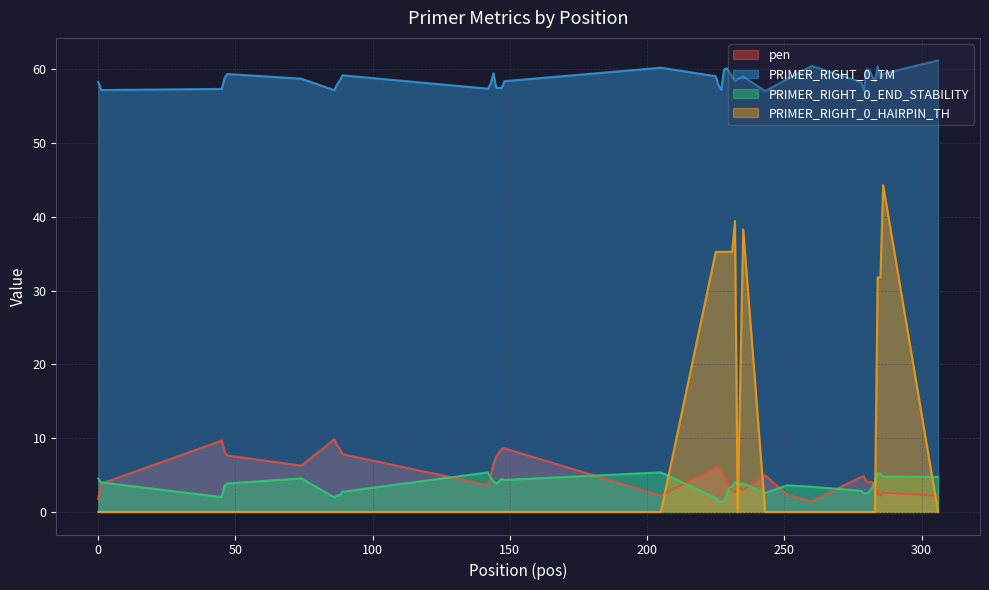

True or false: PRIMER_RIGHT_0_HAIRPIN_TH and PRIMER_RIGHT_0_END_STABILITY intersect in this chart.

True